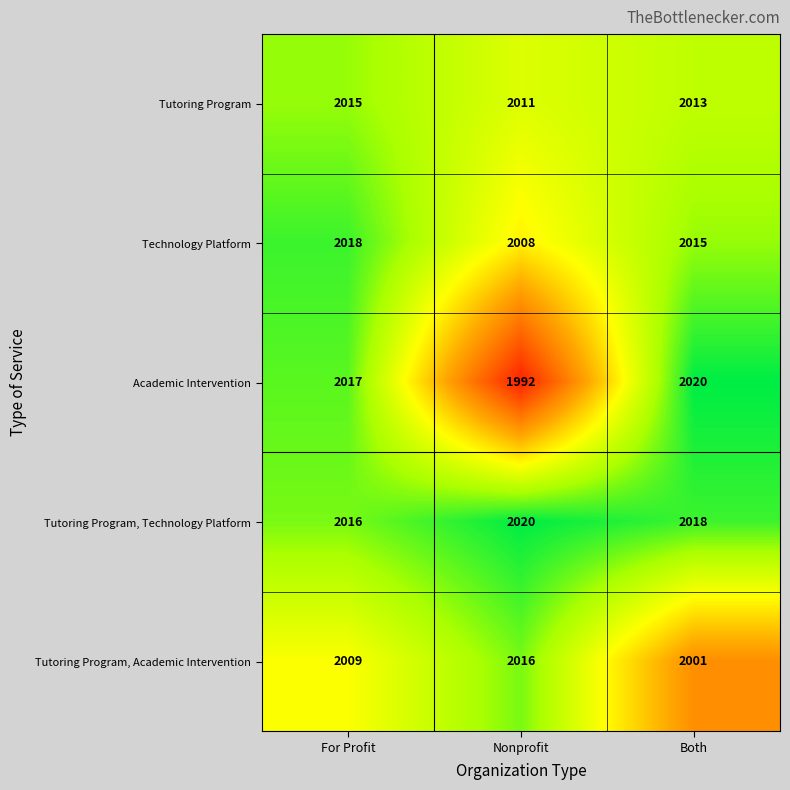

The value of Tutoring Program, Technology Platform at Both is 2018. True or false?

True